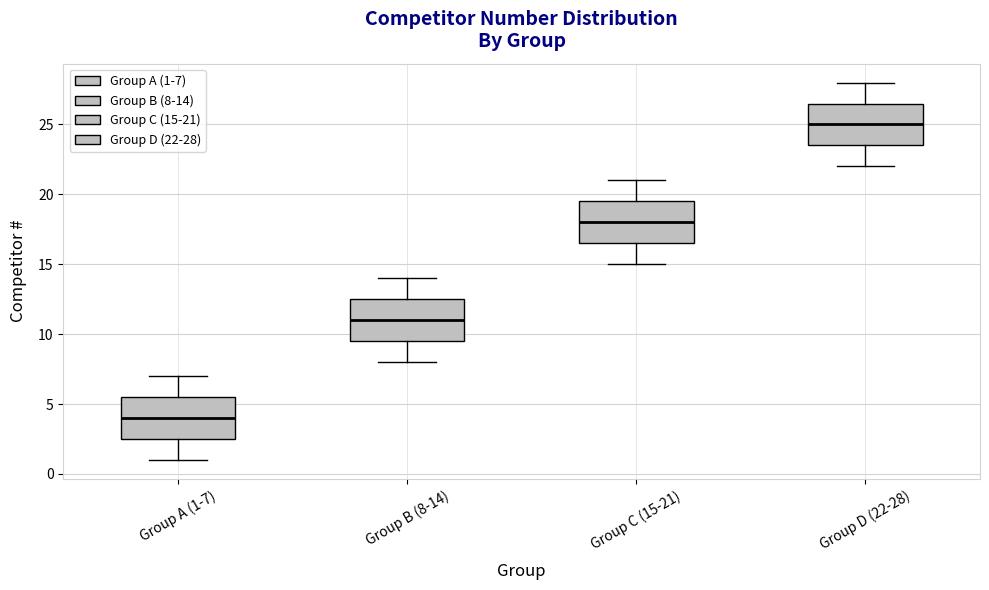

Which box has the highest median line?

Group D (22-28)